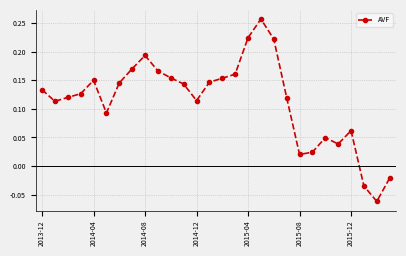

True or false: there are more than 2 points higher than both neighbors.

True